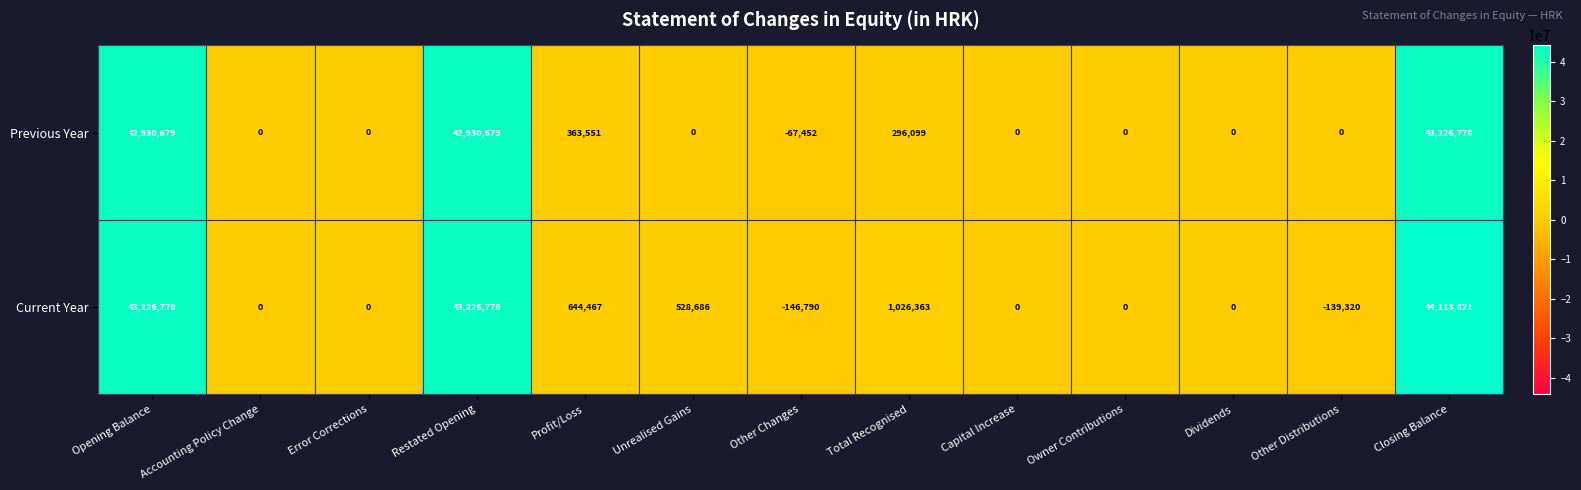

Is it true that Current Year equals 1026363 at Total Recognised?

True